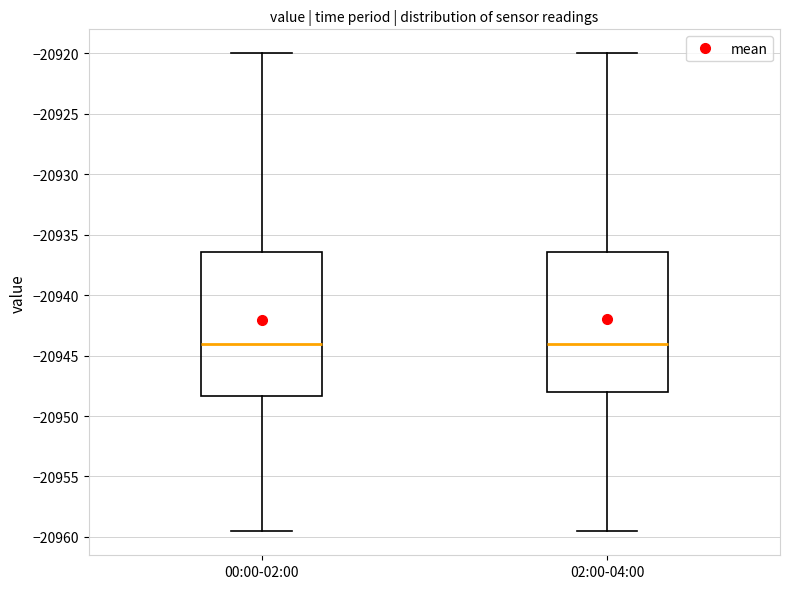

Reading left to right, transcribe this box plot: for each box, give where its median line is, the range the box spans, and where its two whiskers end, as read against the y-axis. The values are not printed on the chart, so give them approximately, as read against the axis.

00:00-02:00: median -20944.0, box -20948.5 to -20936.5, whiskers -20959.5 to -20920.0
02:00-04:00: median -20944.0, box -20948.0 to -20936.5, whiskers -20959.5 to -20920.0